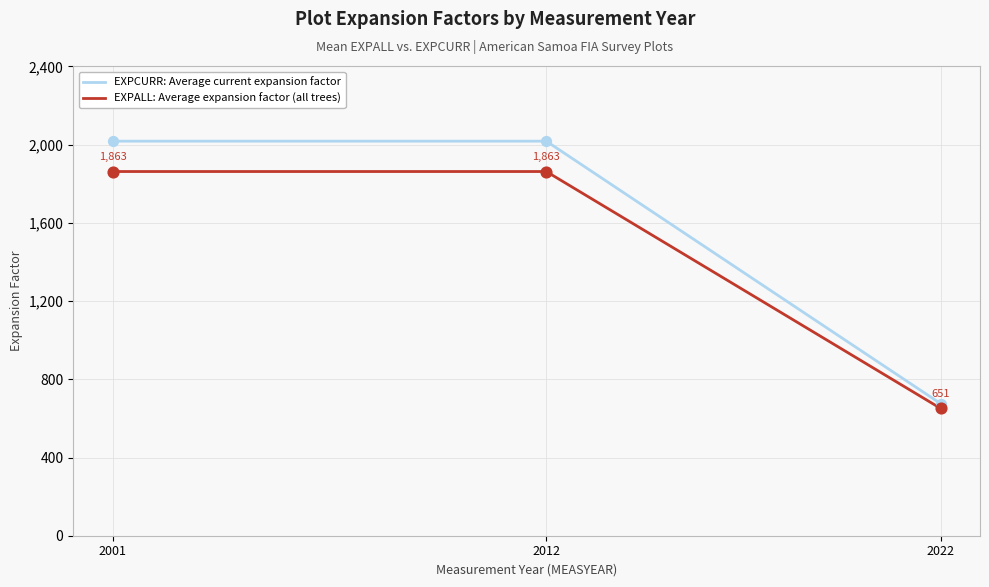

What is the total value across all series at 2012?

3880.9